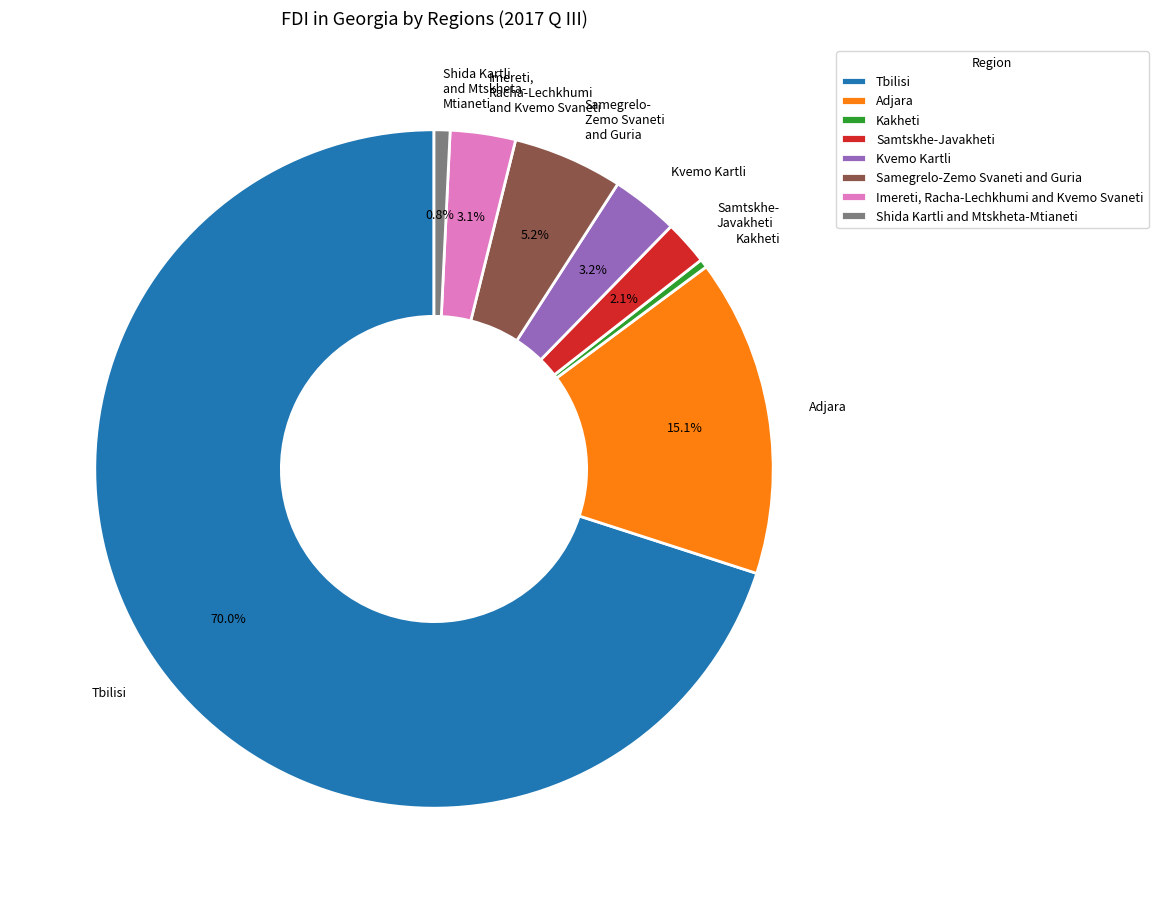

How many segments does this pie chart have?

8